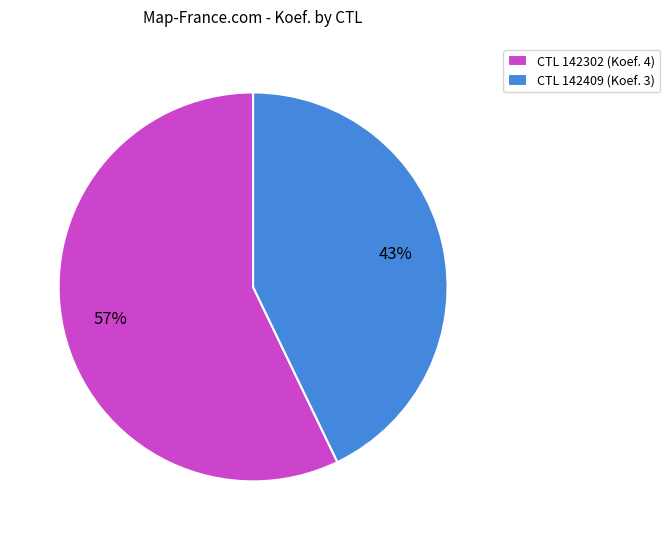

To the nearest percent, what is the difference between the largest and smallest slice percentages?

14%